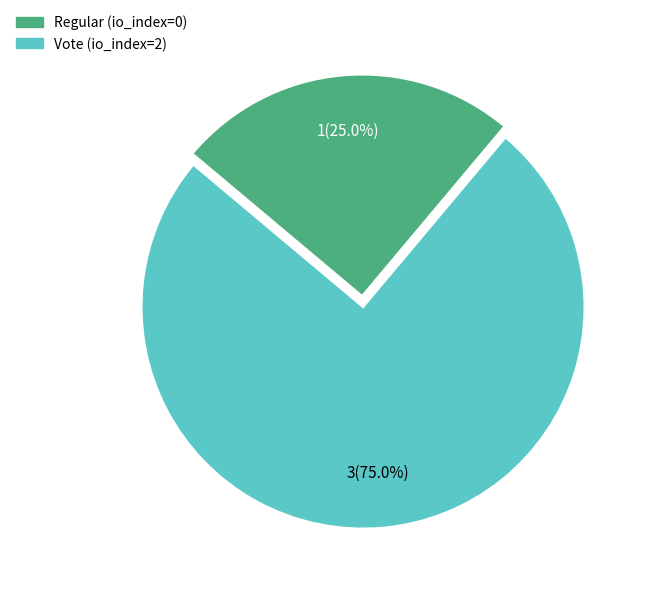

The Vote slice represents 99% of the pie. True or false?

False